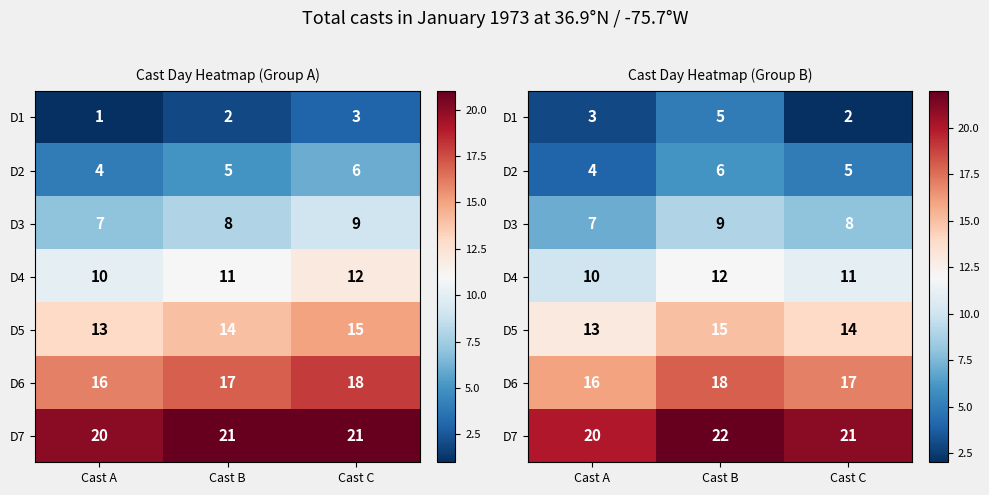

Rank the categories by D5 value from highest to lowest.

Cast B, Cast C, Cast A